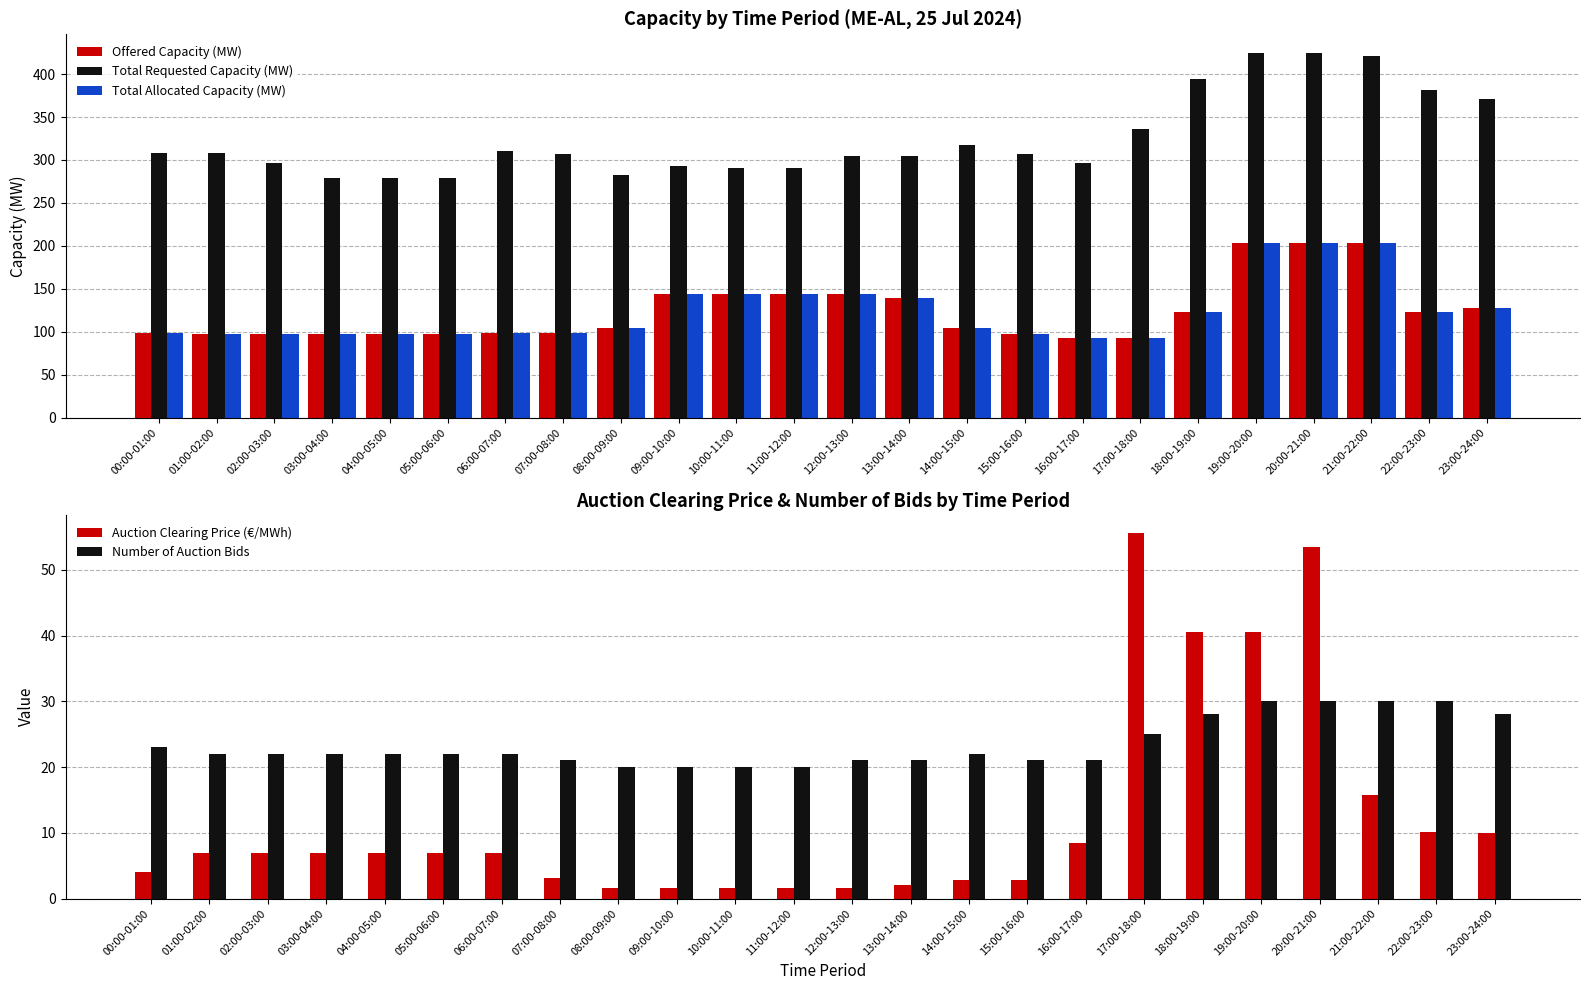

What is the spread (max minus min) of values at 09:00-10:00?

291.3